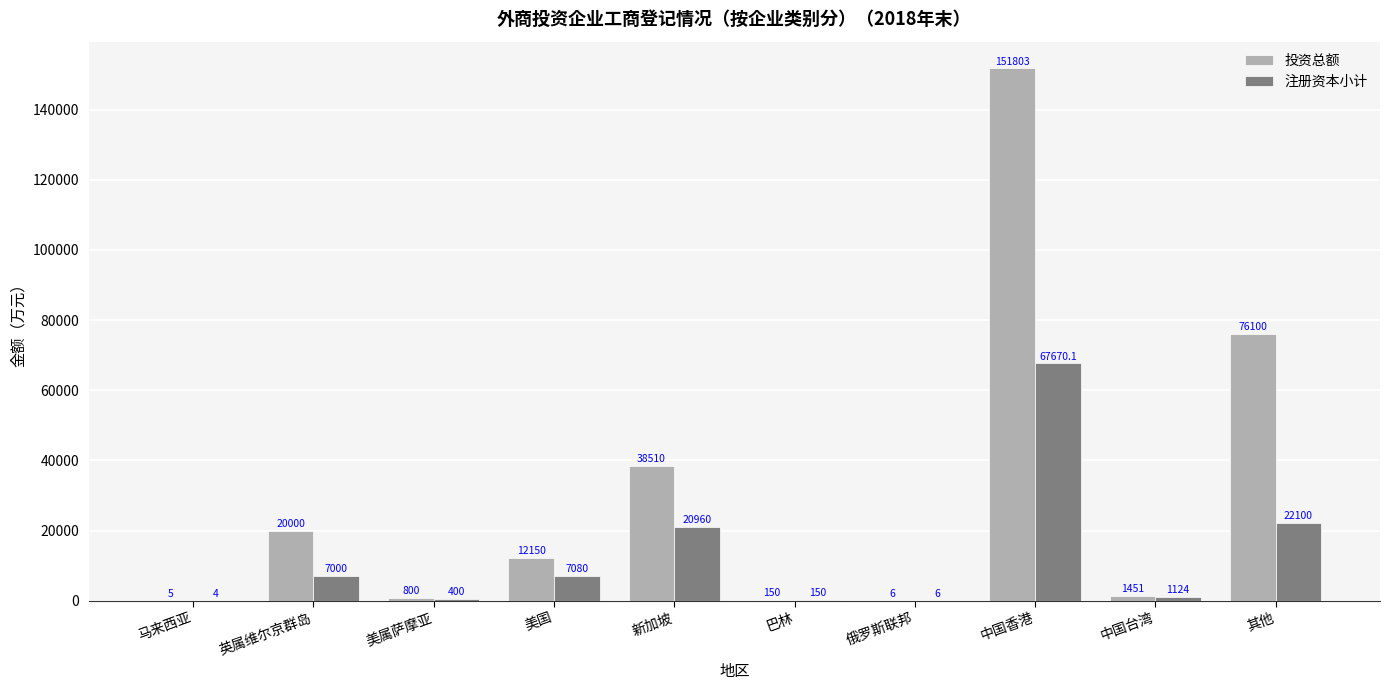

Reading left to right, extract all data points from this chart.

投资总额: 5.0	20000.0	800.0	12150.0	38510.0	150.0	6.0	151803.1	1451.0	76100.0
注册资本小计: 4.0	7000.0	400.0	7080.0	20960.0	150.0	6.0	67670.1	1124.0	22100.0